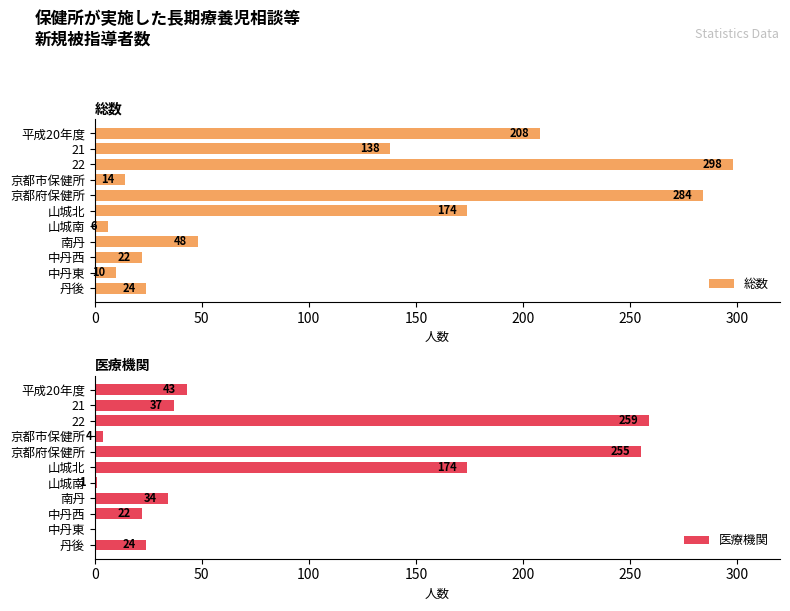

At which label is 総数 closest to 152?

21